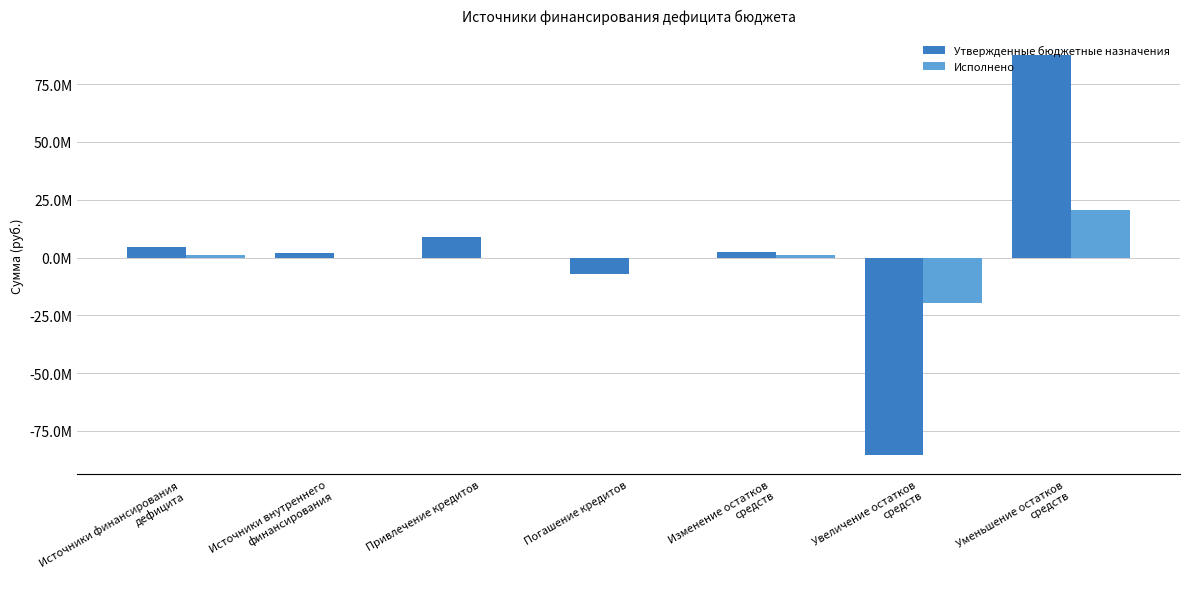

At which label does Утвержденные бюджетные назначения reach its peak?

Уменьшение остатков
средств